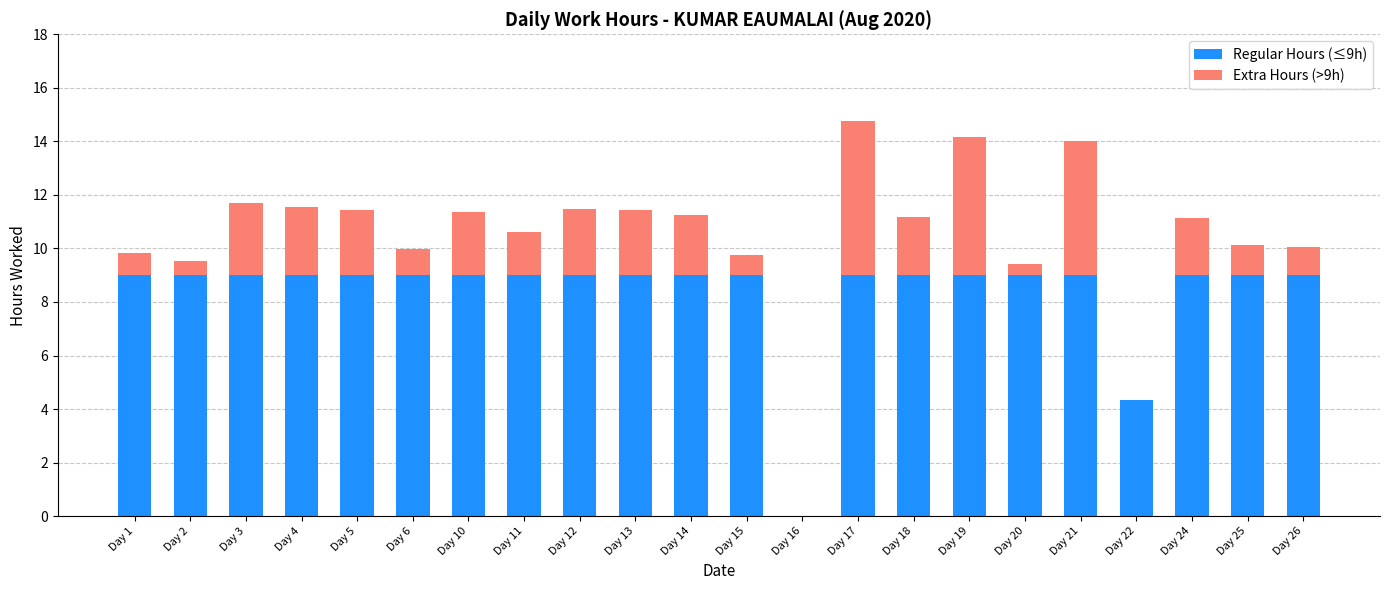

Is it true that Regular Hours (≤9h) equals 12.8 at Day 6?

False